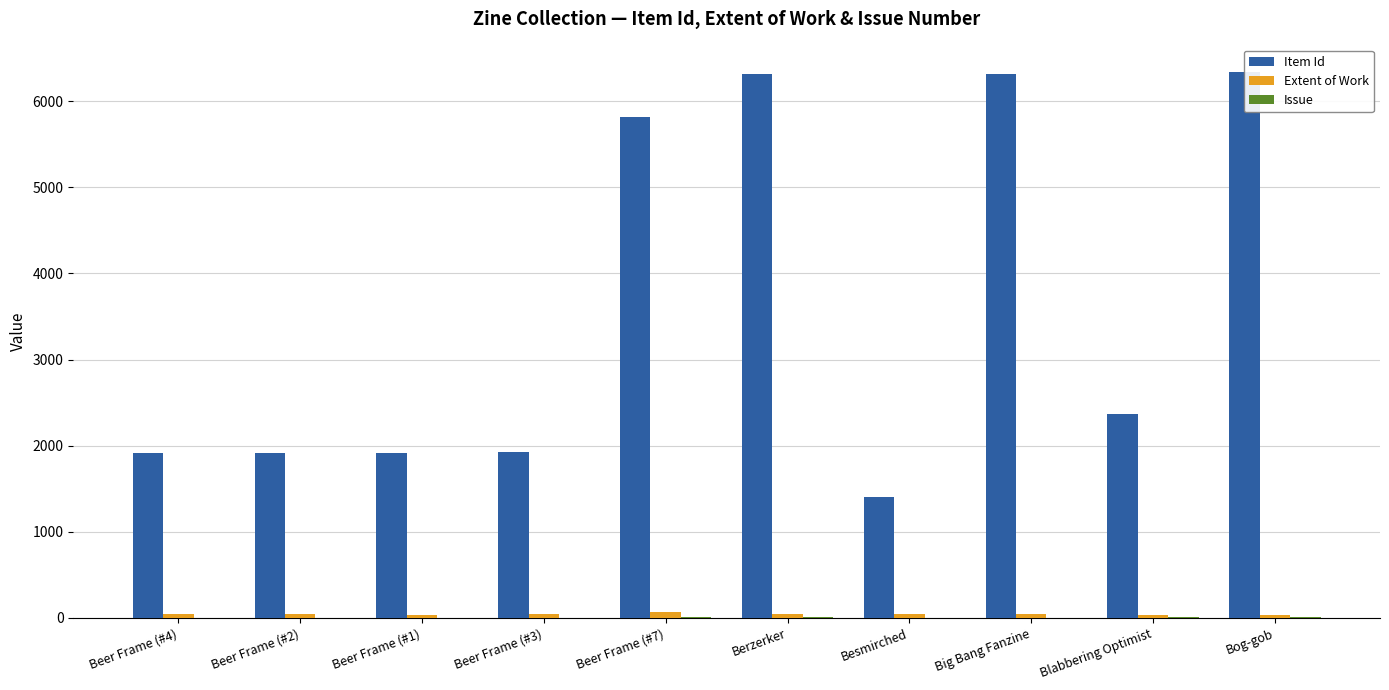

What position from the left is Beer Frame (#7)?

5